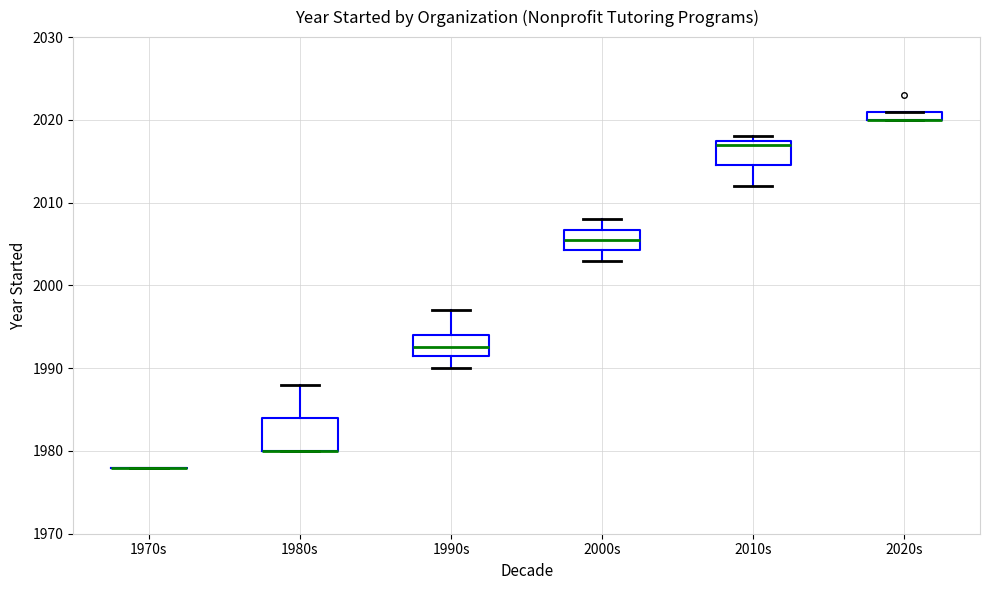

Comparing the boxes themselves (not the whiskers), which one is the tallest?

1980s